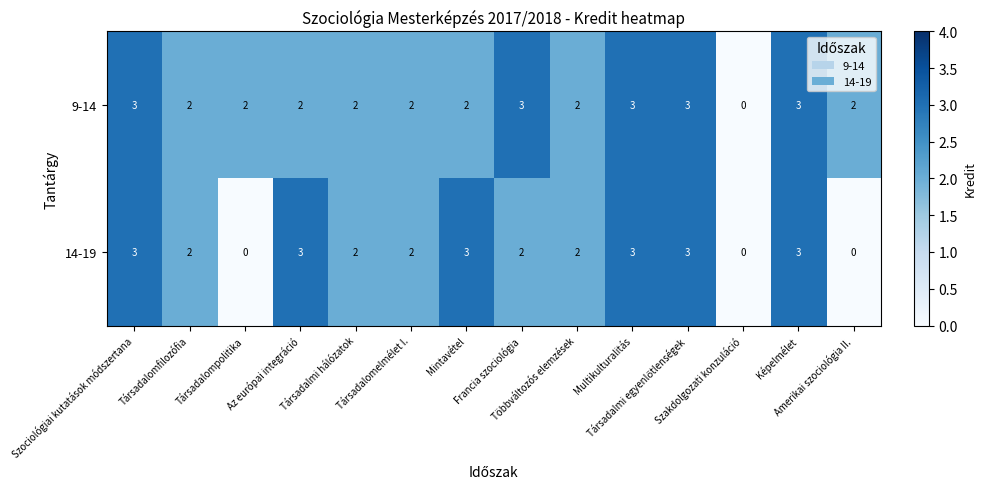

Rank the series by their average value, from highest to lowest.

9-14, 14-19